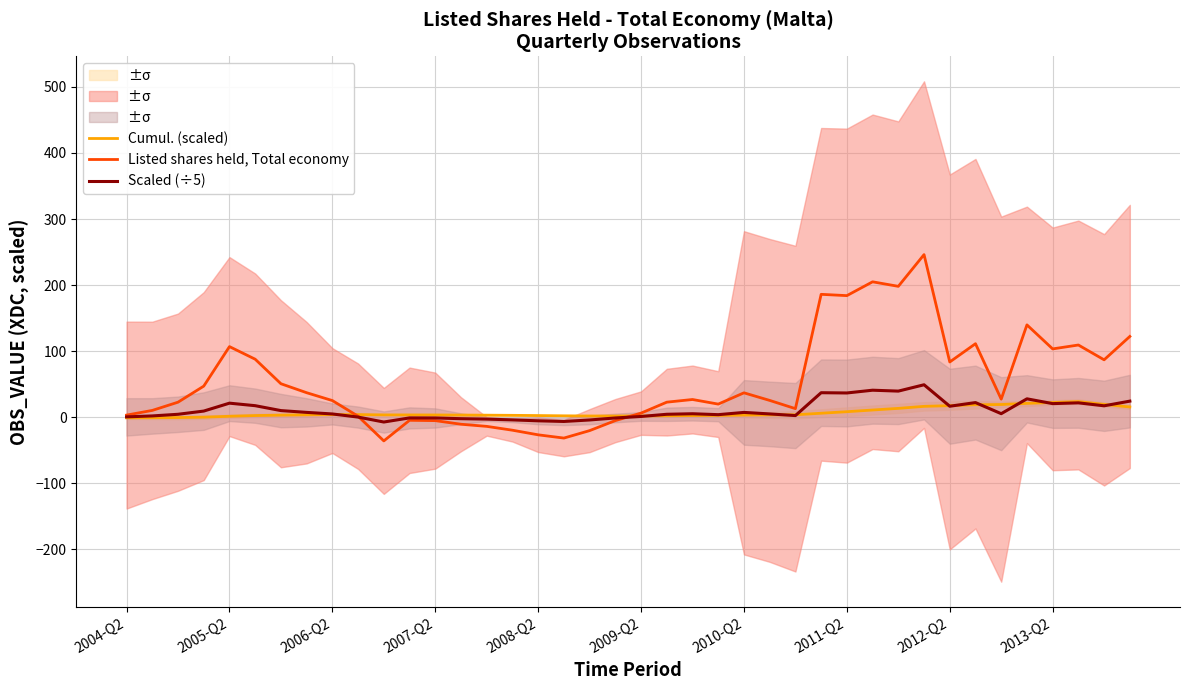

Is it true that Cumul. (scaled) equals 3.7 at 25?

True